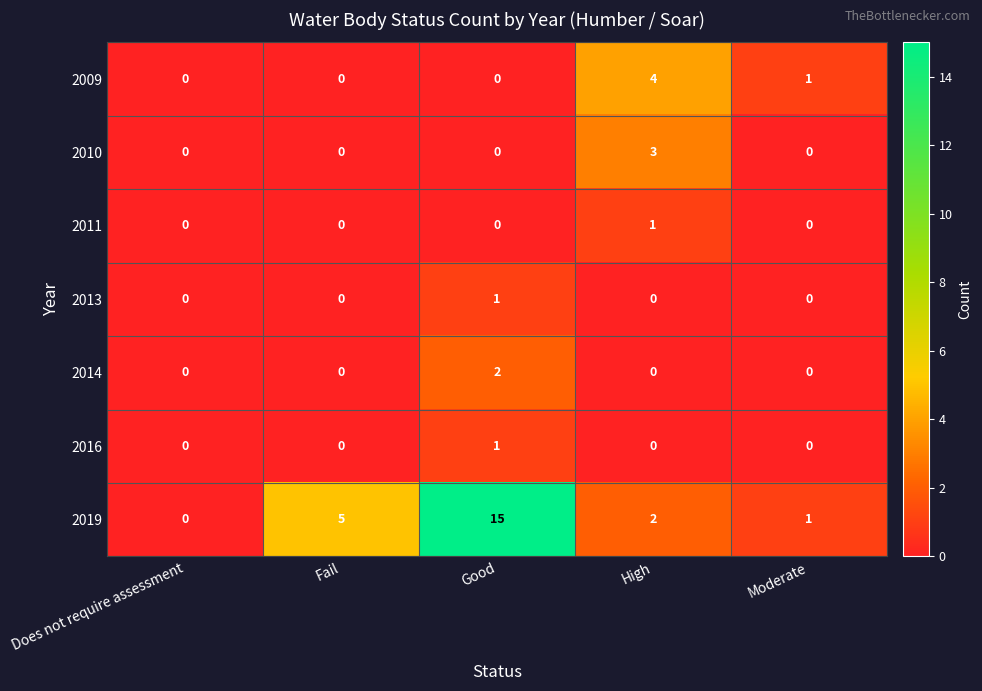

At how many categories does at least one series exceed 8?

1